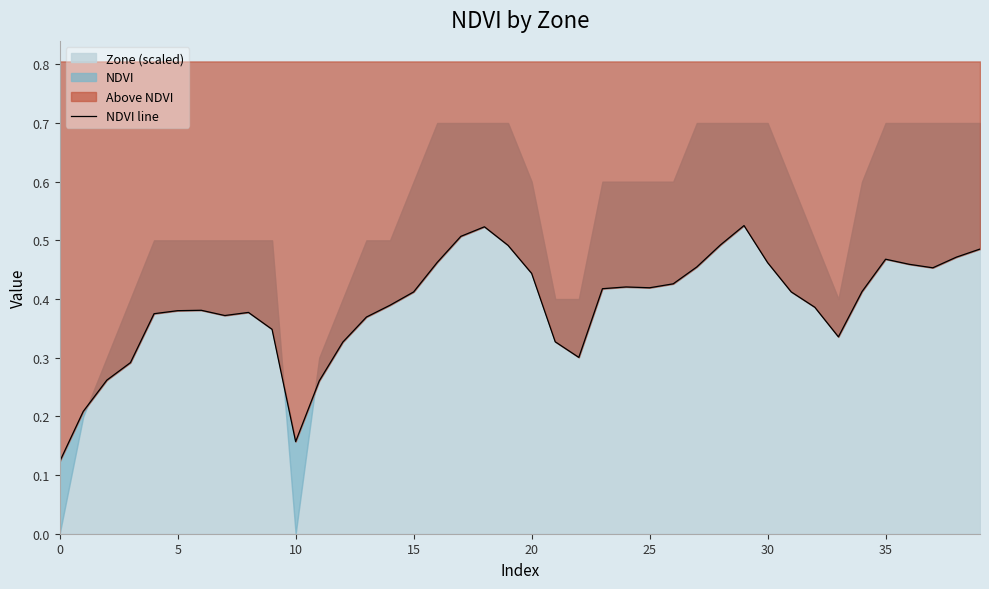

Count the values in the range 0 to 1.

40